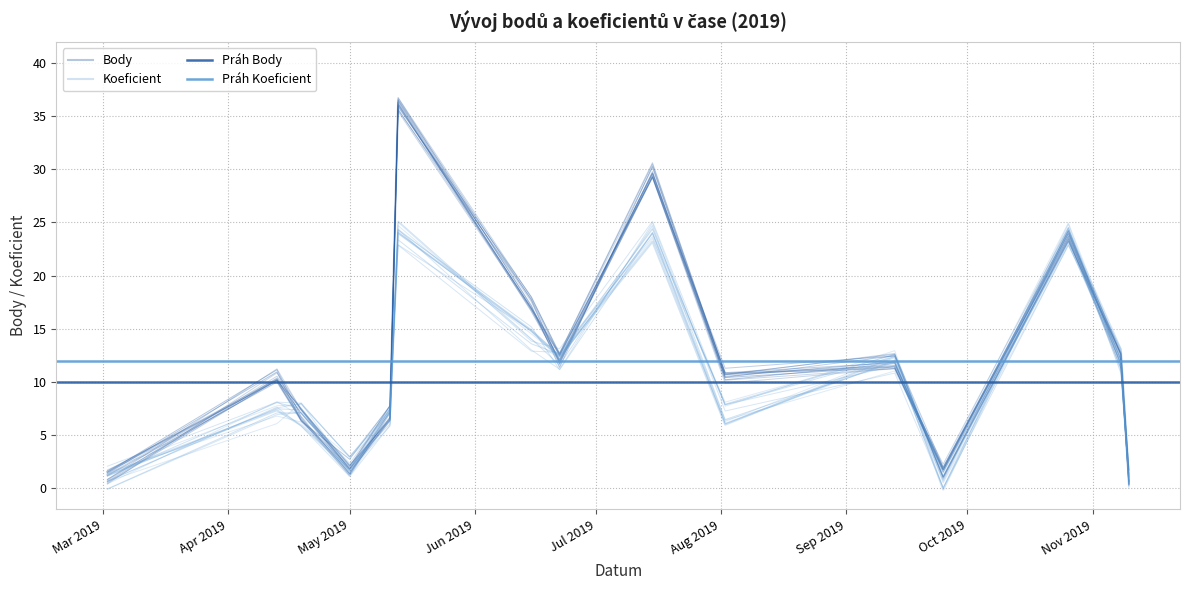

Which category has the lowest value in the Koeficient series?

2019-11-10